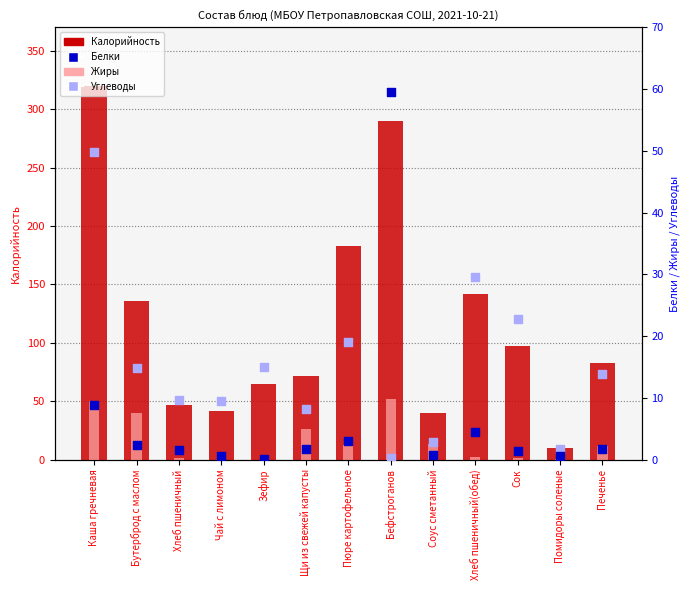

Which series has the largest Y range (max minus min)?

Калорийность